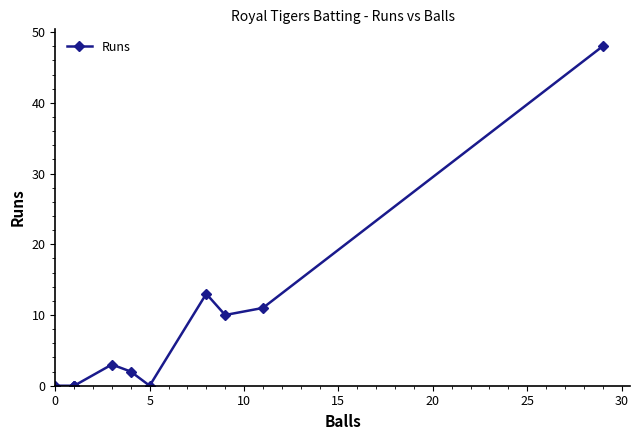

What is the difference between the maximum and minimum values?

48